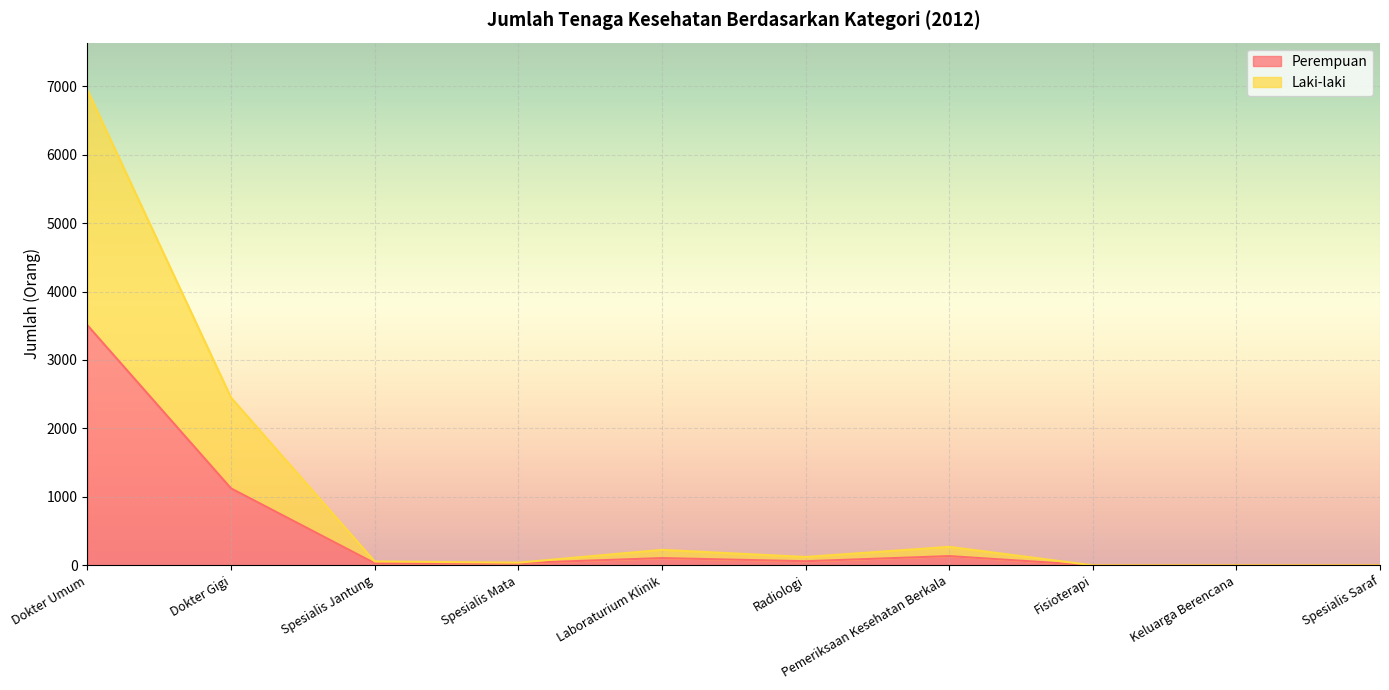

How many values in the Perempuan series are below 60?

5